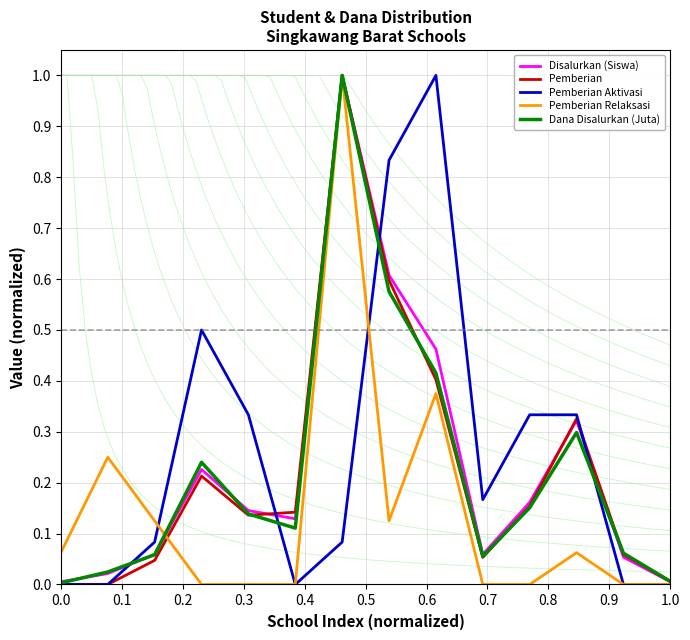

What is the greatest value displayed?

1.0